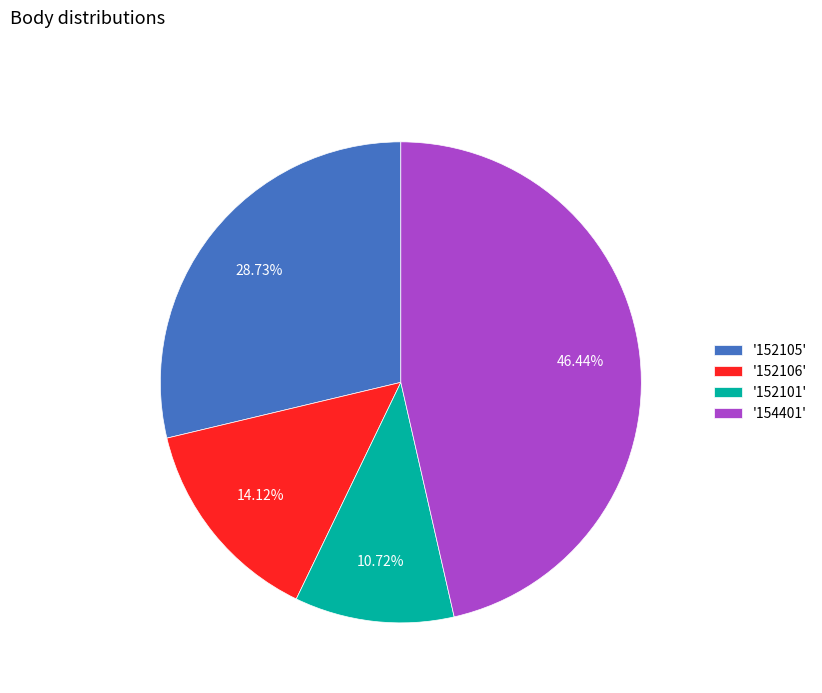

Rank the categories by value from lowest to highest.

'152101', '152106', '152105', '154401'